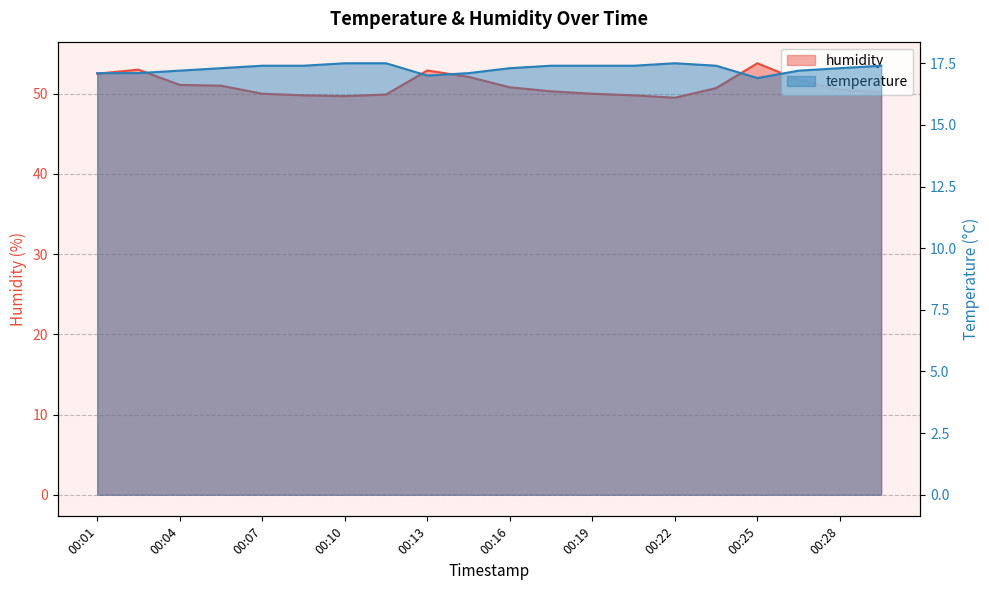

Which series has the largest total across all categories?

humidity